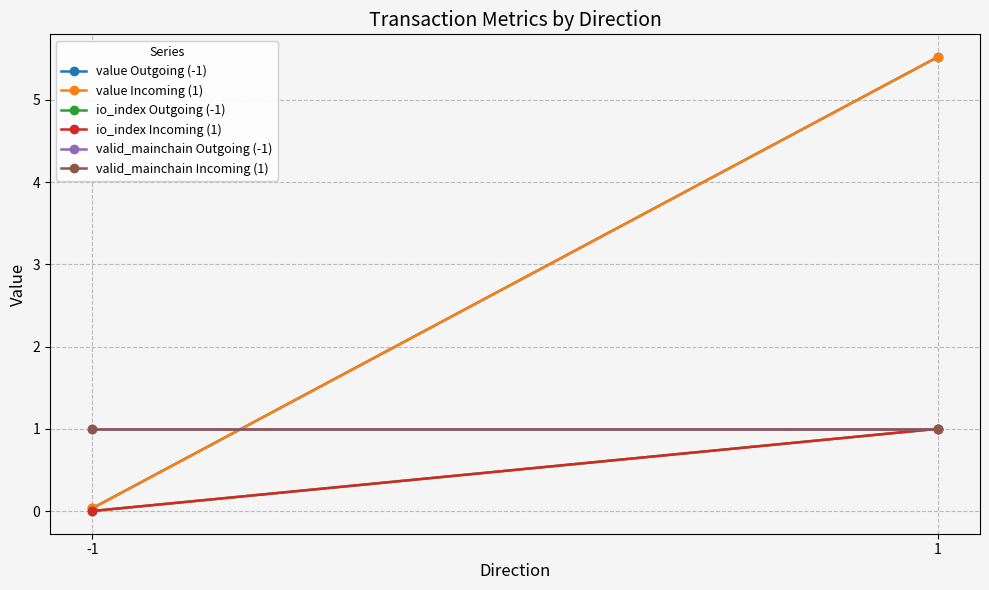

Reading right to left, transcribe all the data shown in this chart.

value Outgoing (-1): 5.5	0.0
value Incoming (1): 5.5	0.0
io_index Outgoing (-1): 1.0	0.0
io_index Incoming (1): 1.0	0.0
valid_mainchain Outgoing (-1): 1.0	1.0
valid_mainchain Incoming (1): 1.0	1.0